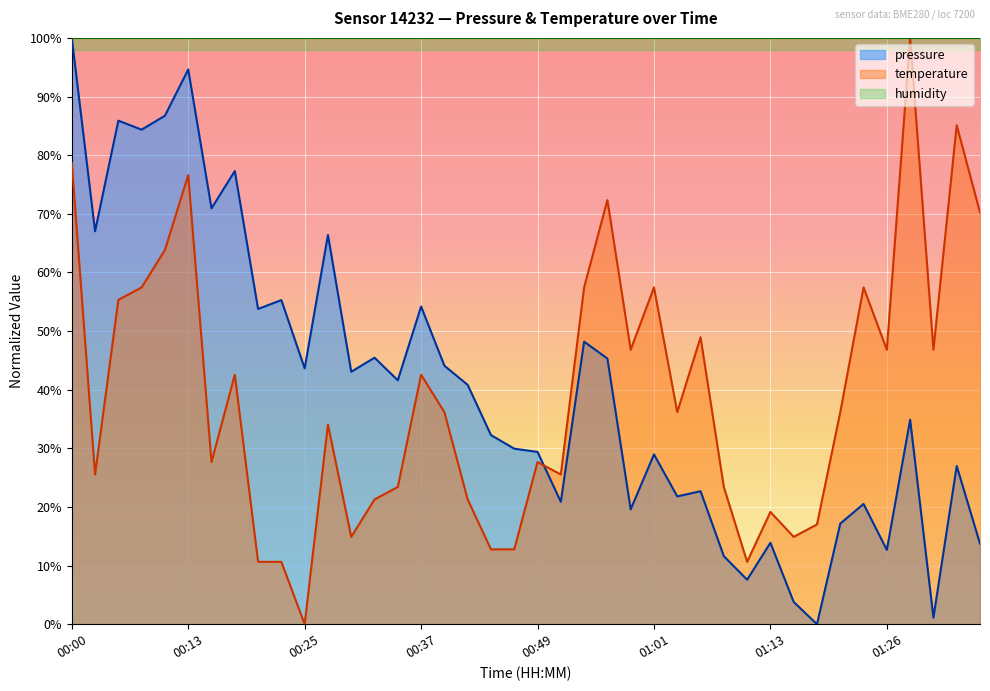

How many series are shown in this chart?

2